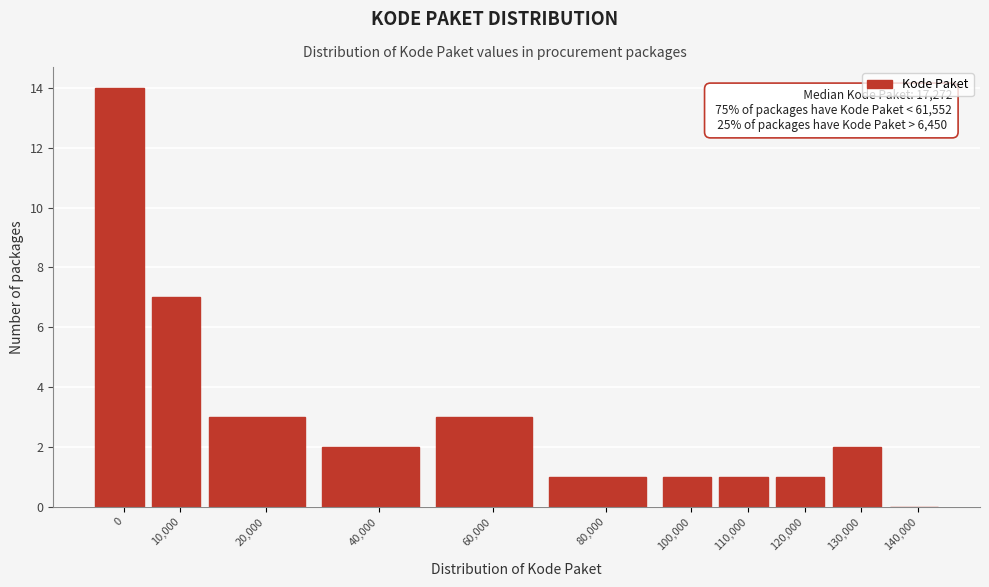

Reading left to right, list all the values displayed in this chart.

0=14	10,000=7	20,000=3	40,000=2	60,000=3	80,000=1	100,000=1	110,000=1	120,000=1	130,000=2	140,000=0